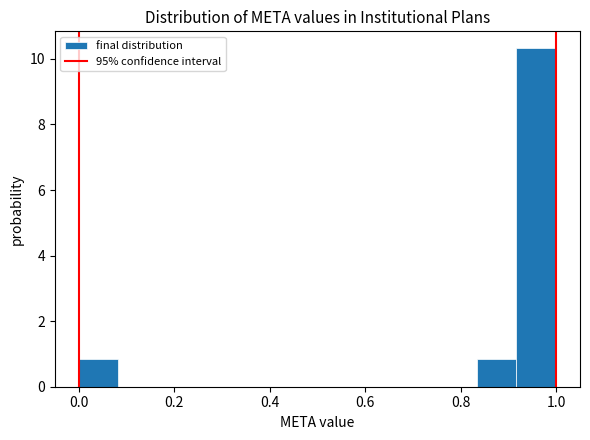

Over which range of the x-axis is the bar tallest?

0.92 to 1.00